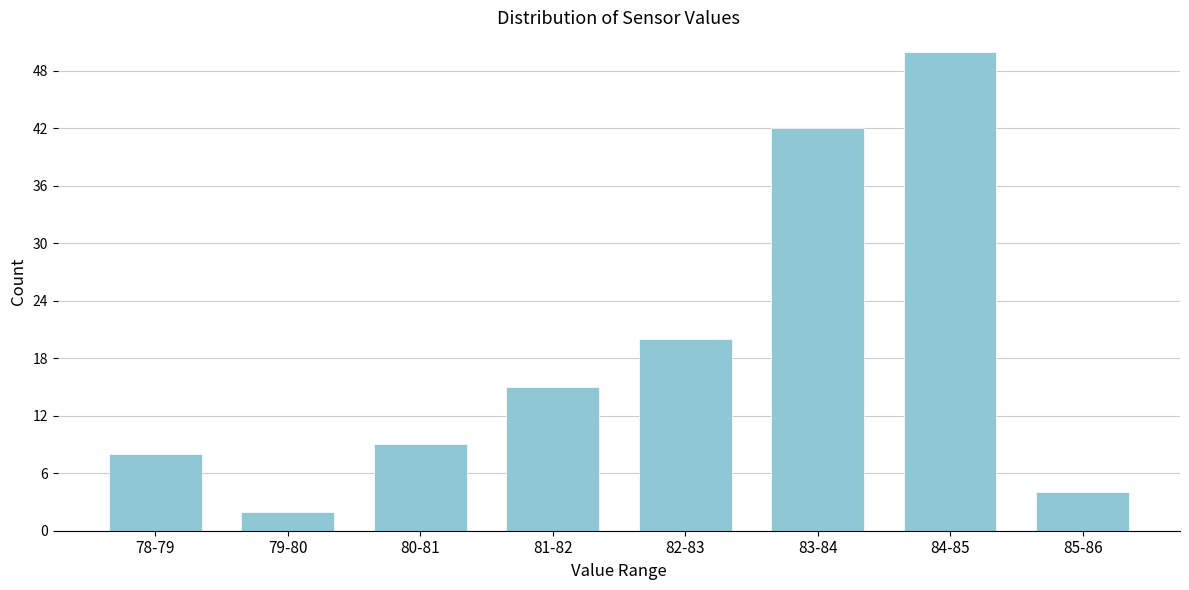

Reading right to left, transcribe all the data shown in this chart.

4	50	42	20	15	9	2	8